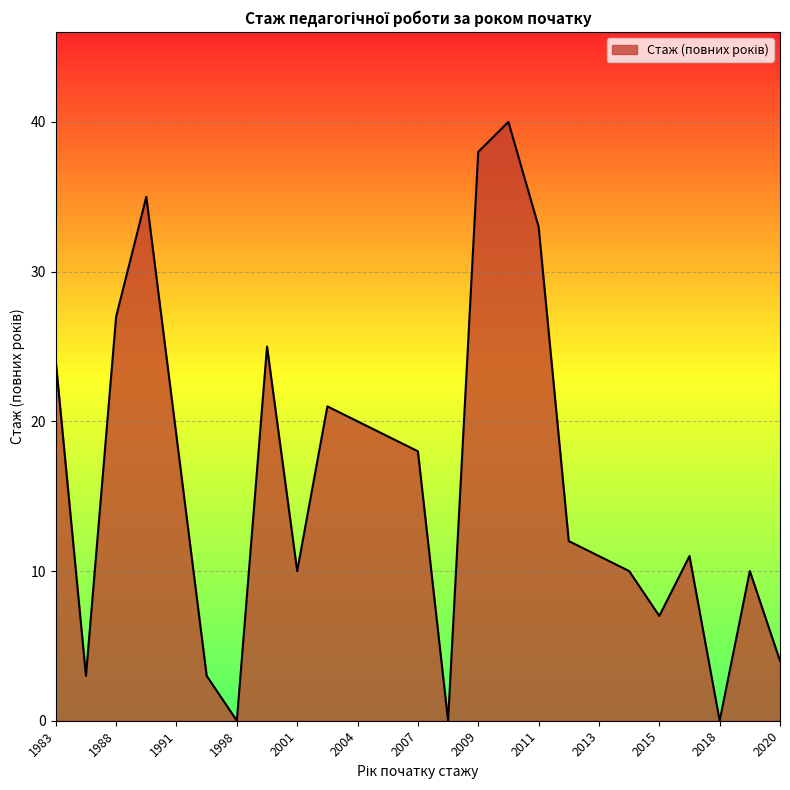

What is the greatest value displayed?

40